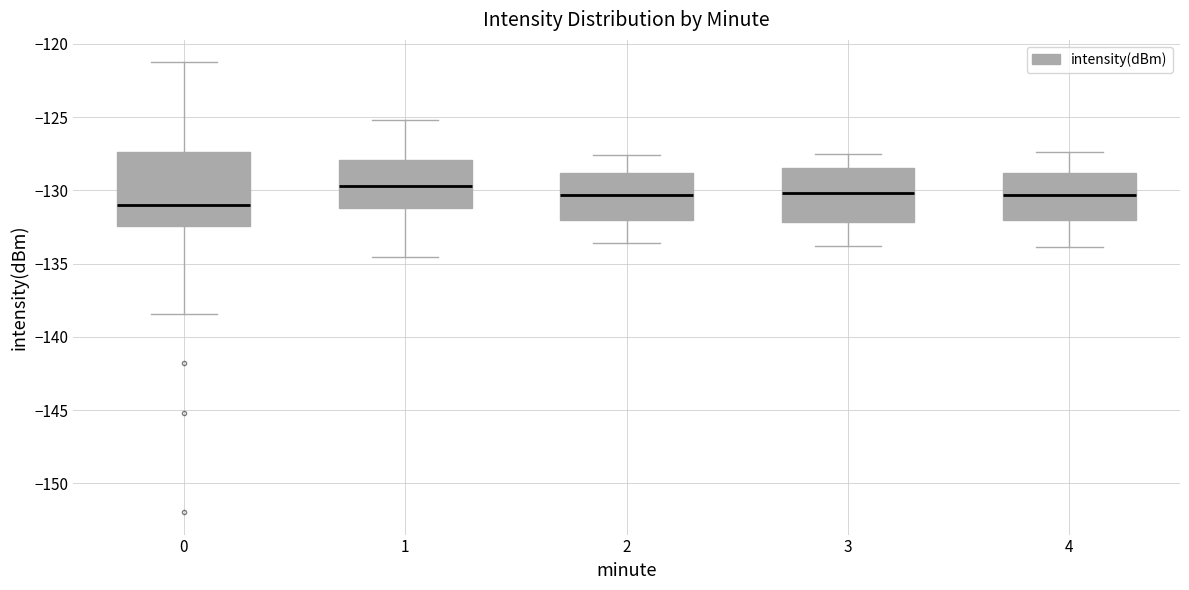

Which box has the lowest median line?

0